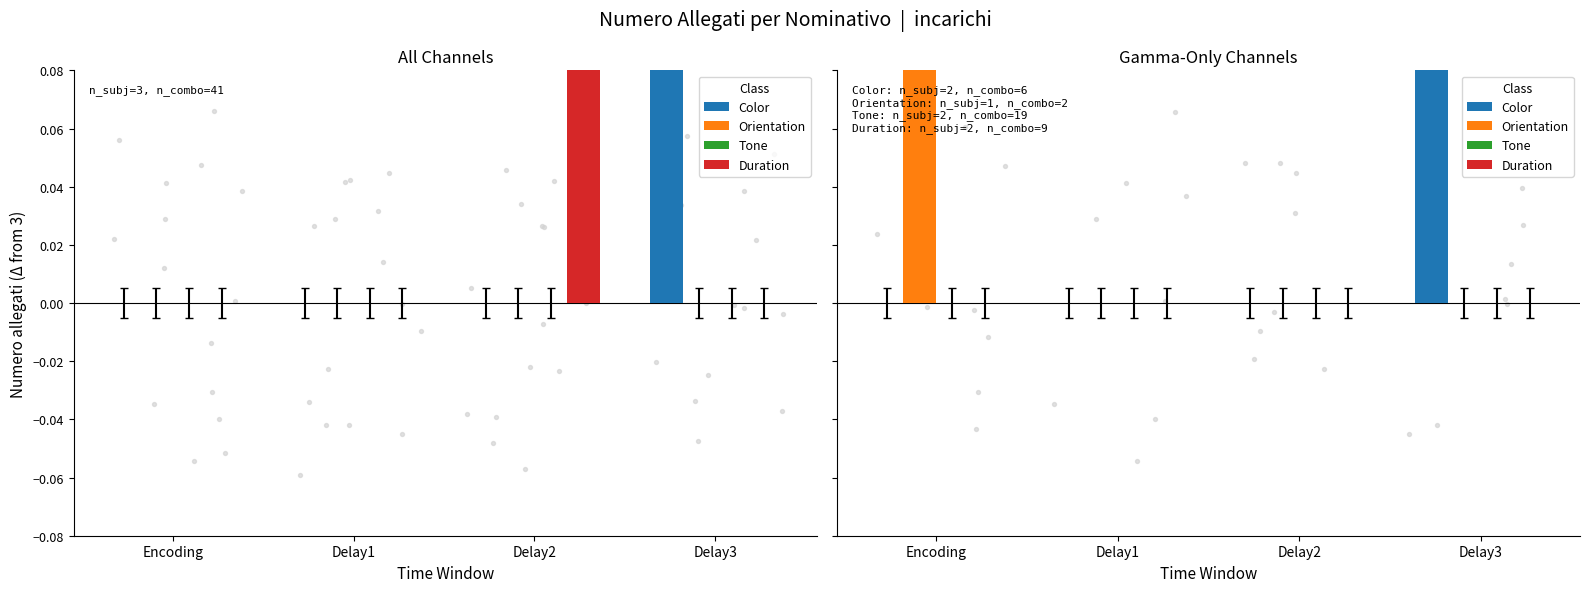

What are all the series names shown in the legend?

Color, Orientation, Tone, Duration